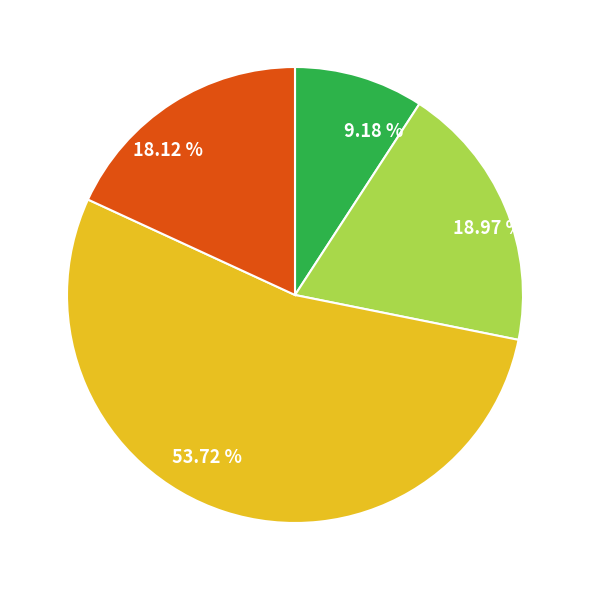

Between 18.97 % and 18.12 %, which is larger?

18.97 %